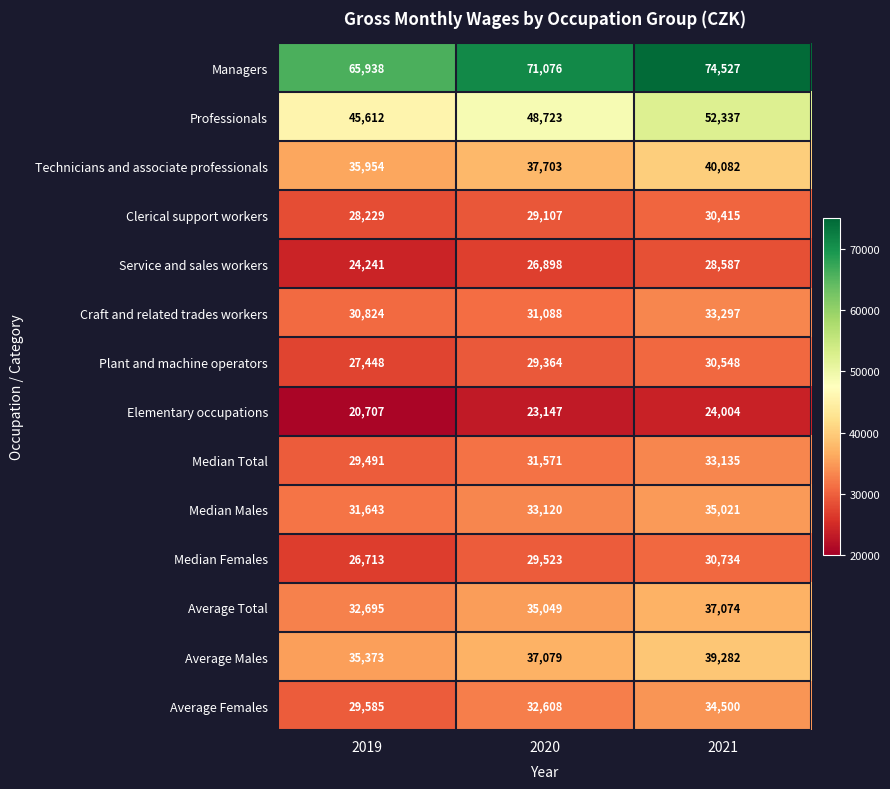

What is the average value of the Plant and machine operators series?

29120